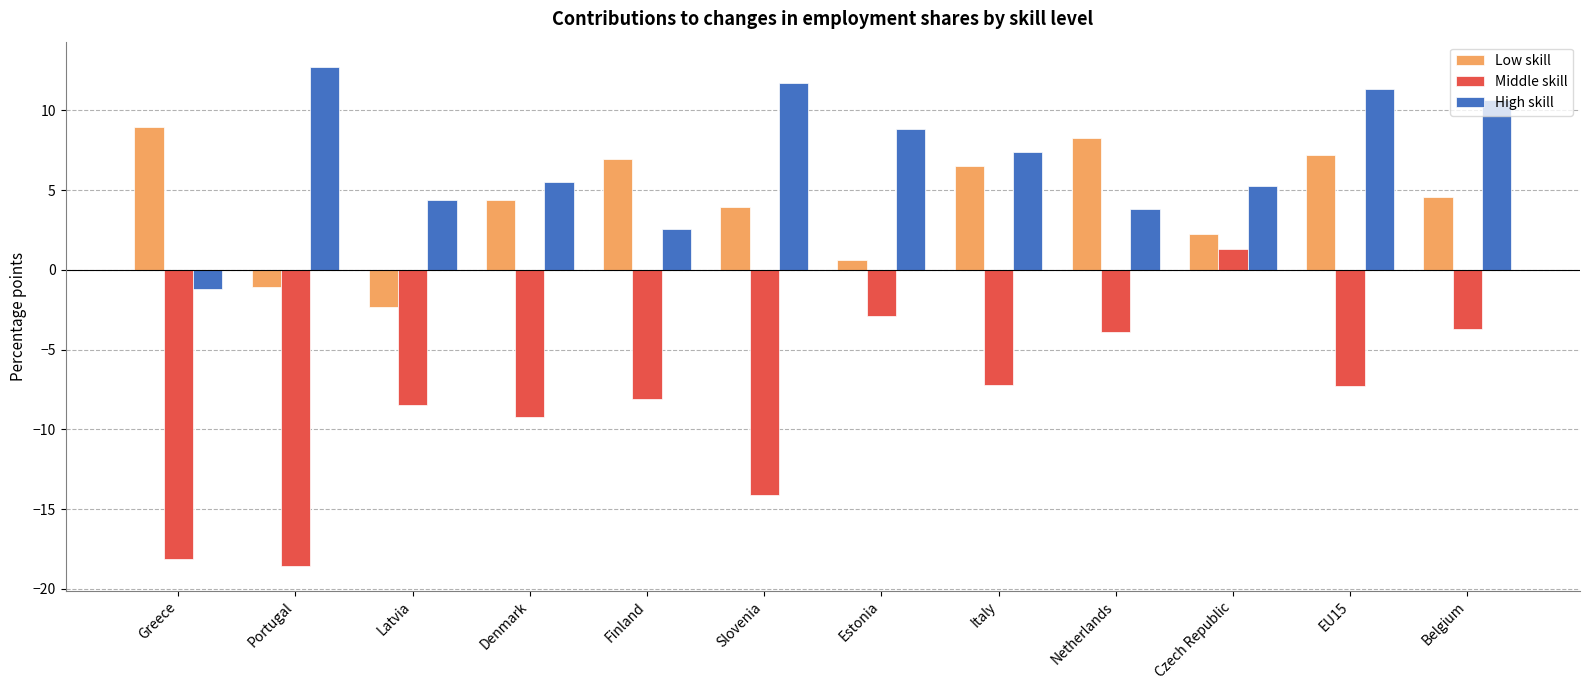

Where is Middle skill nearest to the value -8?

Finland